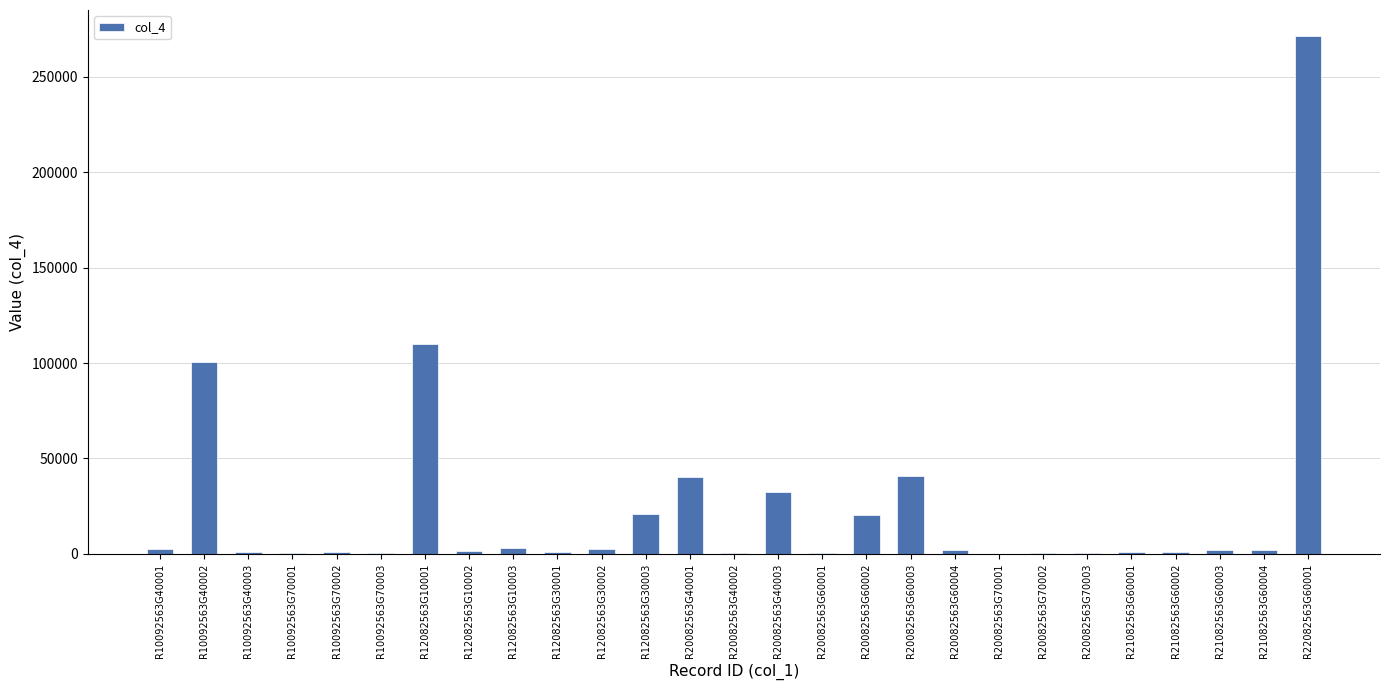

How many data points does each series have?

27